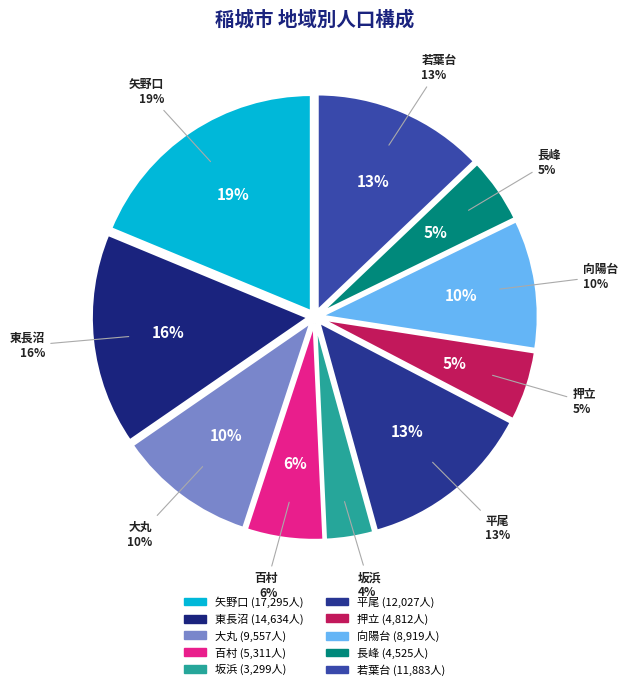

To the nearest percent, what portion does 向陽台 represent?

10%